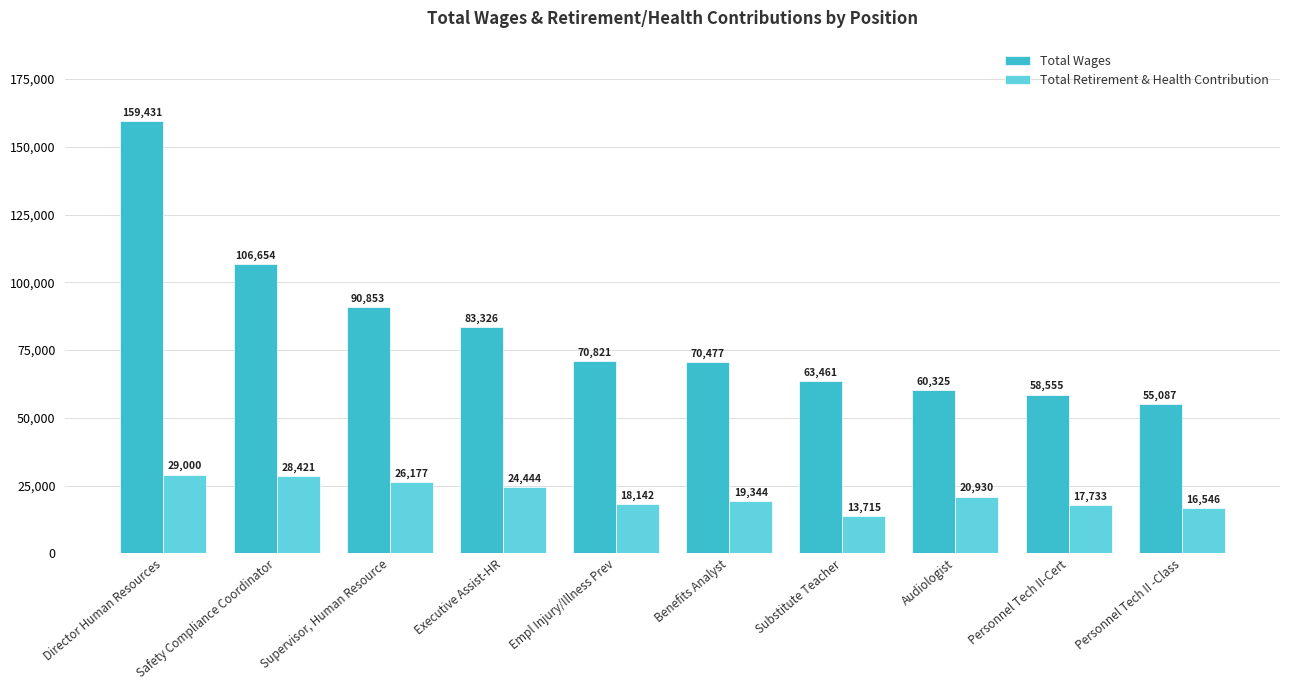

What is the difference between the highest and lowest values at Safety Compliance Coordinator?

78233